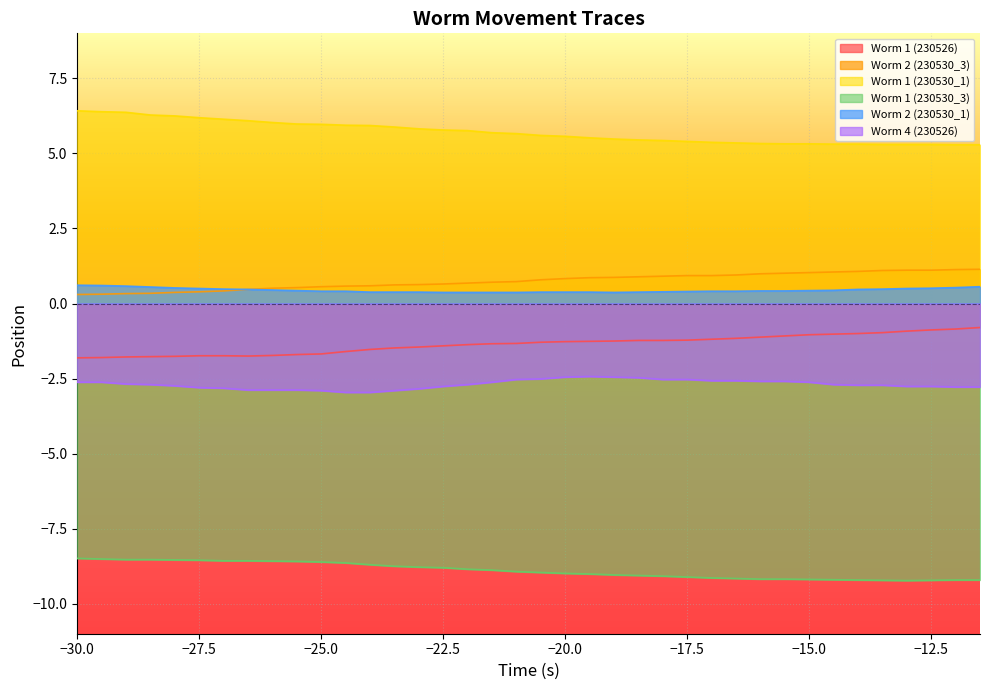

True or false: Worm 2 (230530_1) and Worm 1 (230530_1) intersect in this chart.

False